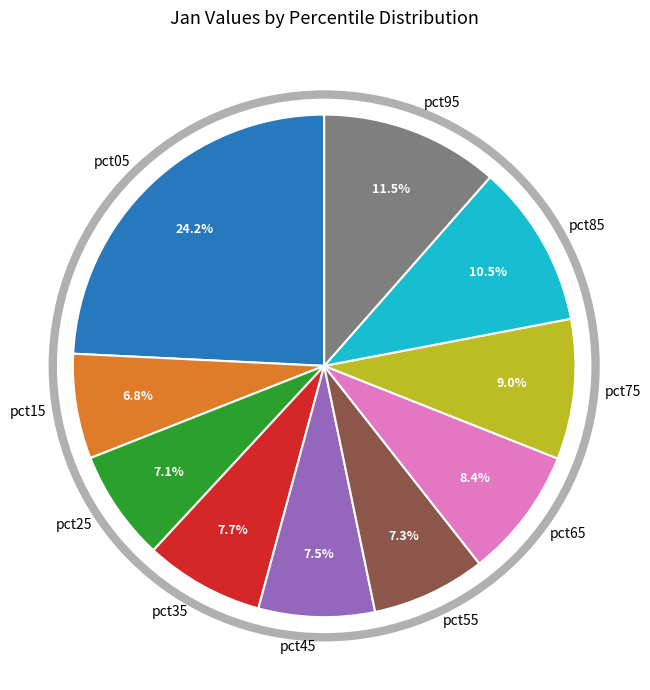

True or false: pct65 accounts for 21% of the total.

False